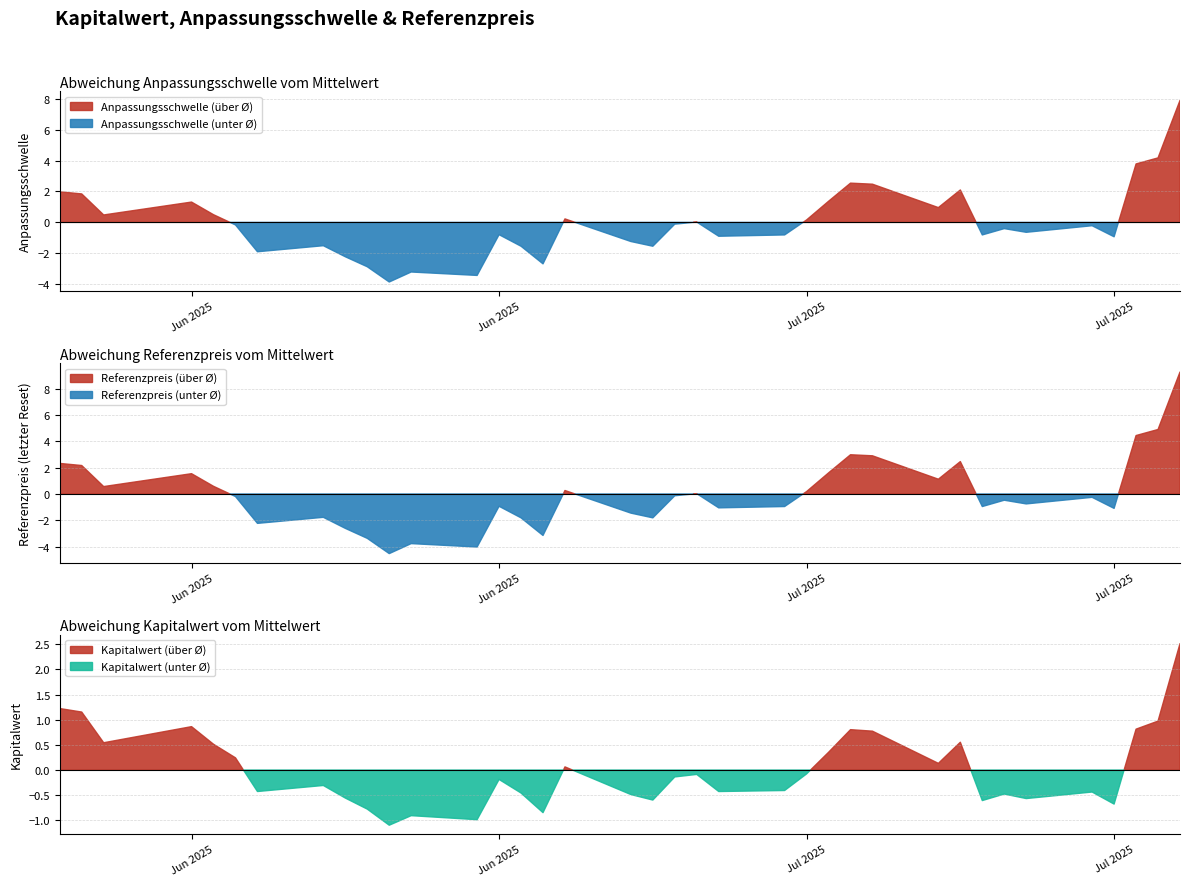

List the labels in order of Kapitalwert value, smallest first.

26, 24, 25, 21, 27, 3, 7, 18, 5, 28, 19, 6, 22, 4, 15, 30, 14, 29, 23, 17, 16, 13, 20, 9, 31, 12, 32, 34, 8, 10, 11, 2, 33, 1, 35, 36, 0